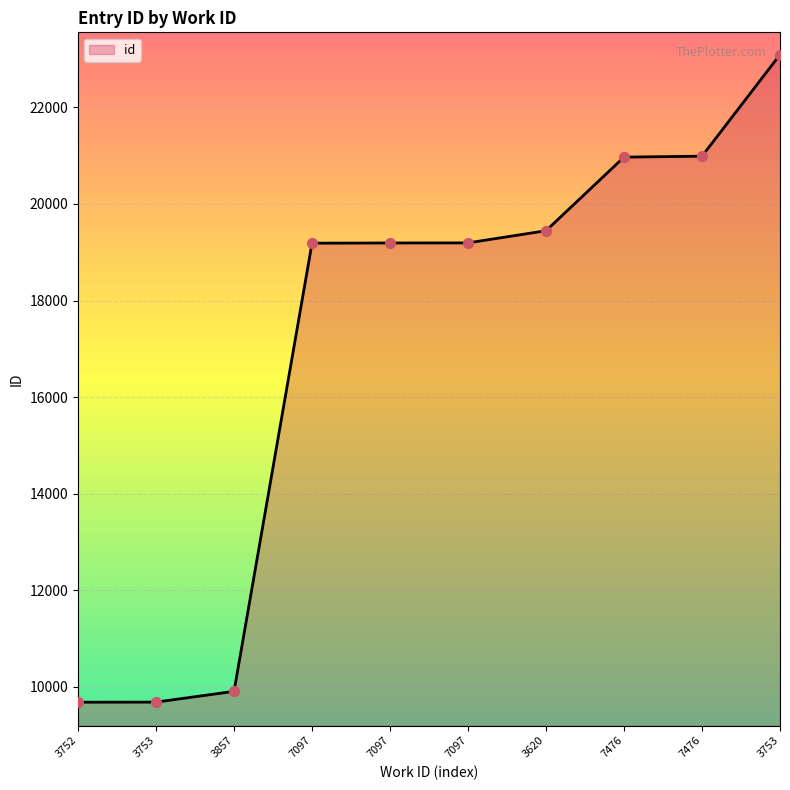

Does the chart have visible grid lines?

Yes